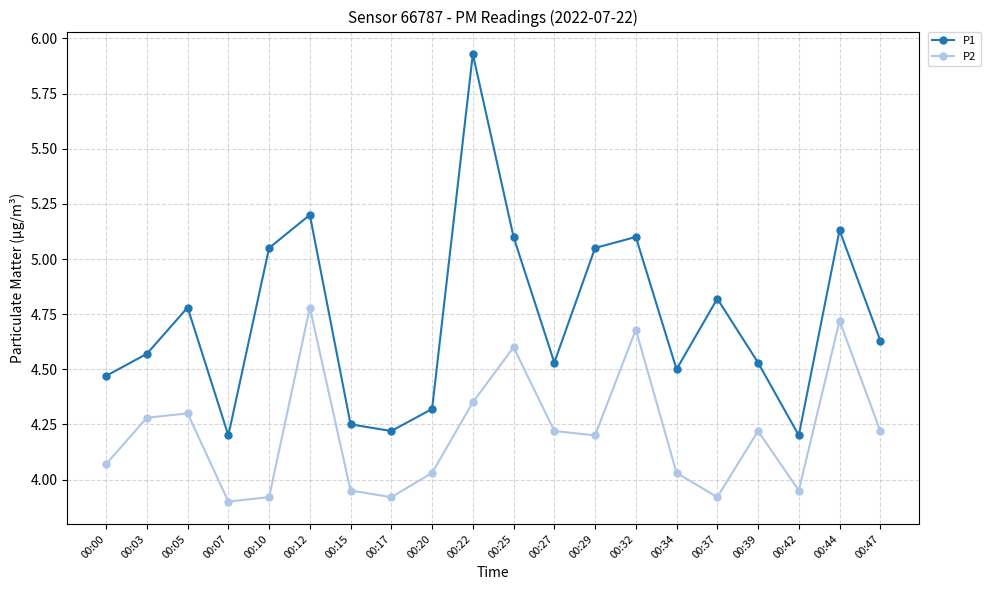

Where does the P2 series first go above 4?

00:00